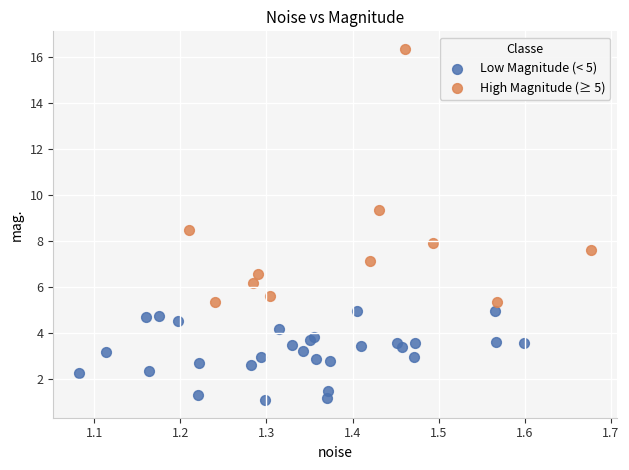

Which series reaches the minimum Y coordinate?

Low Magnitude (< 5)